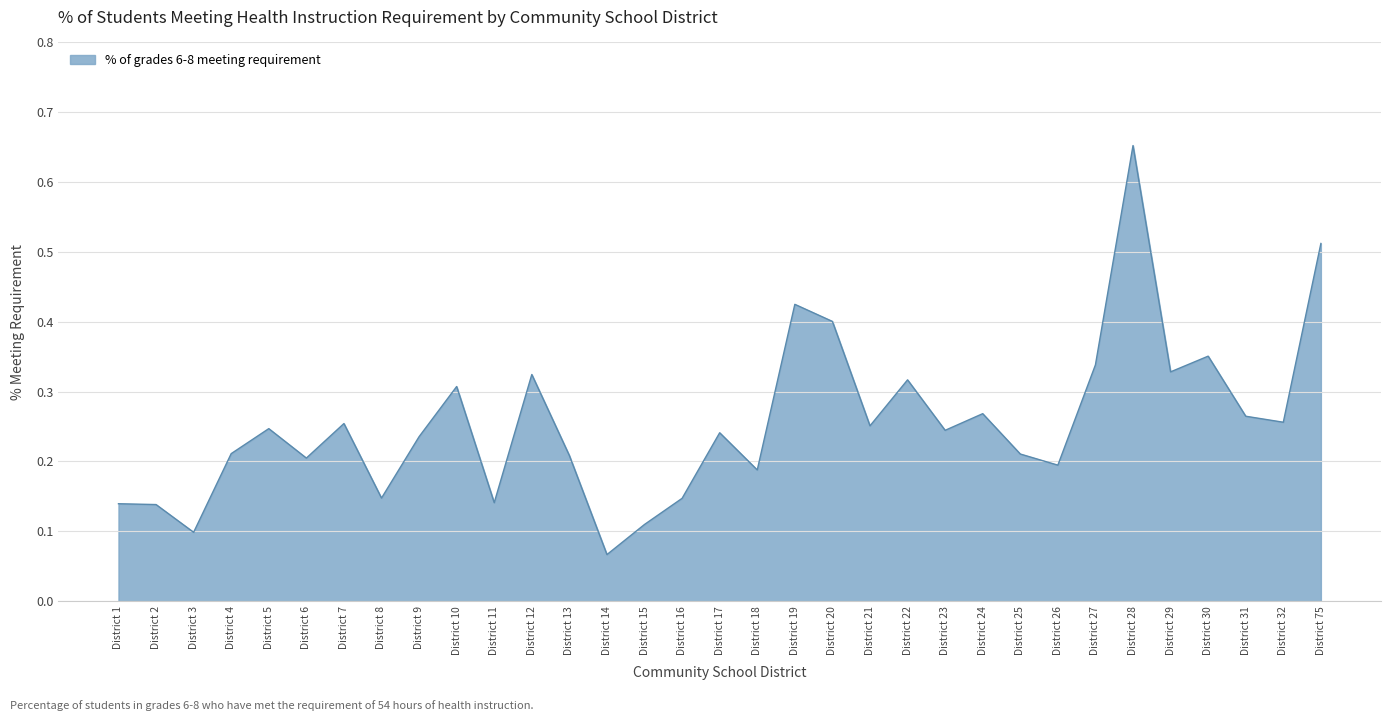

True or false: the data has more than 0 interior local peaks.

True